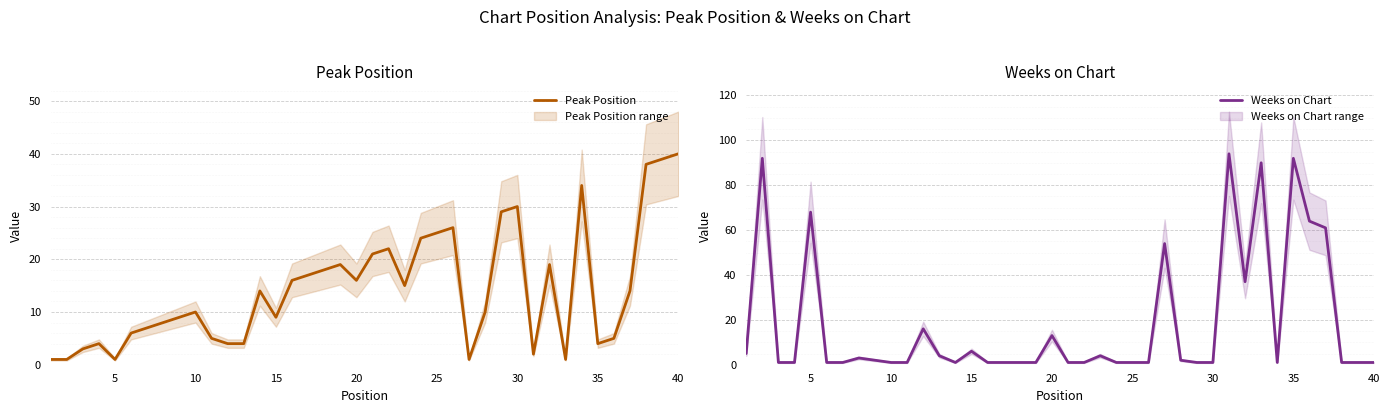

The Peak Position series shows 10 at 10. True or false?

True